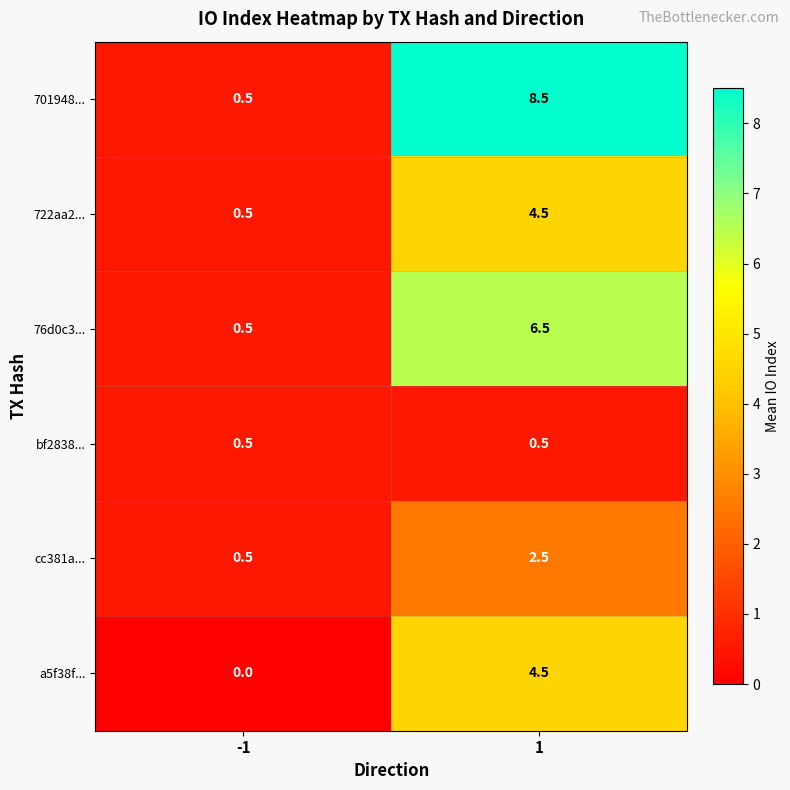

The 76d0c3... series shows 6.5 at 1. True or false?

True